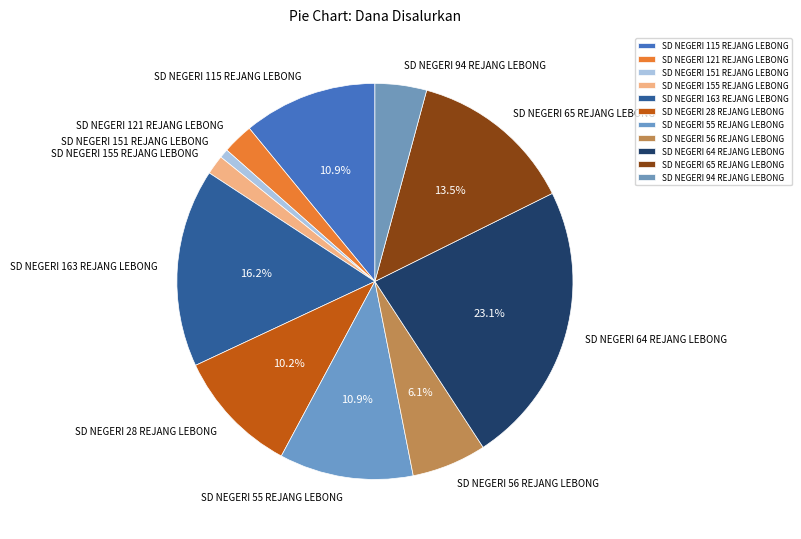

What is the smallest slice in the pie chart?

SD NEGERI 151 REJANG LEBONG